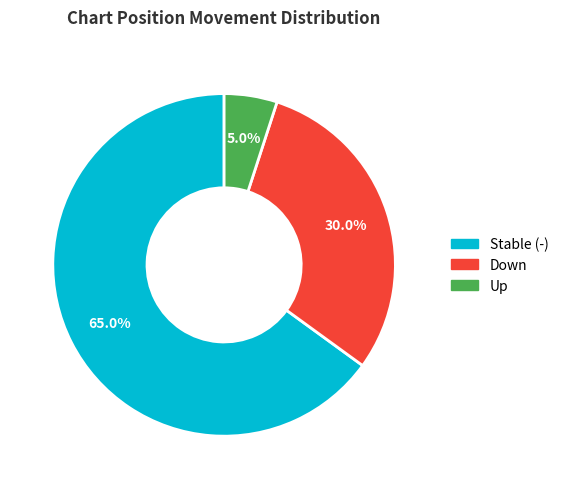

How many slices are in this pie chart?

3